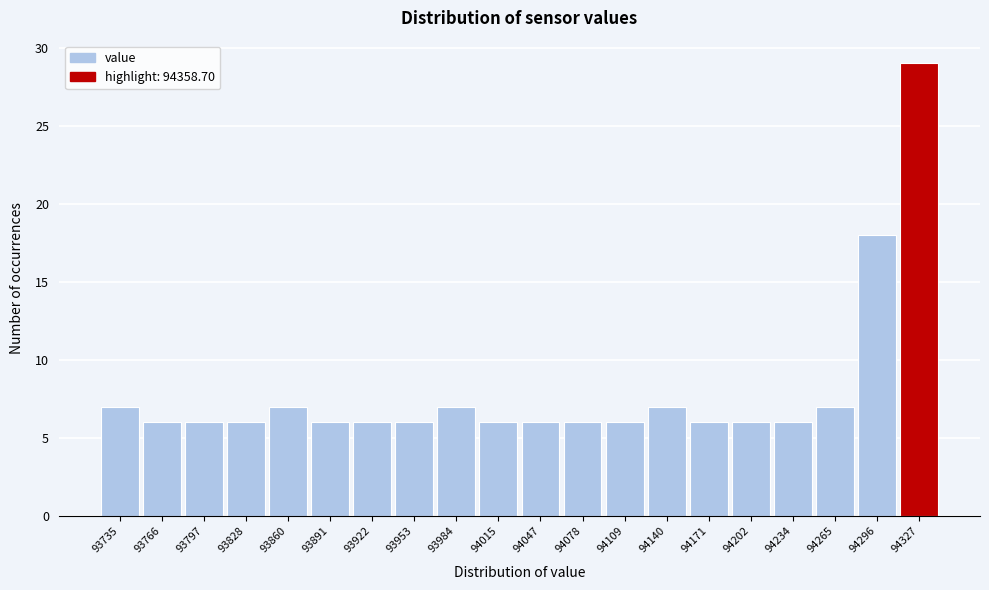

Reading right to left, list all the values displayed in this chart.

94327=29	94296=18	94265=7	94234=6	94202=6	94171=6	94140=7	94109=6	94078=6	94047=6	94015=6	93984=7	93953=6	93922=6	93891=6	93860=7	93828=6	93797=6	93766=6	93735=7